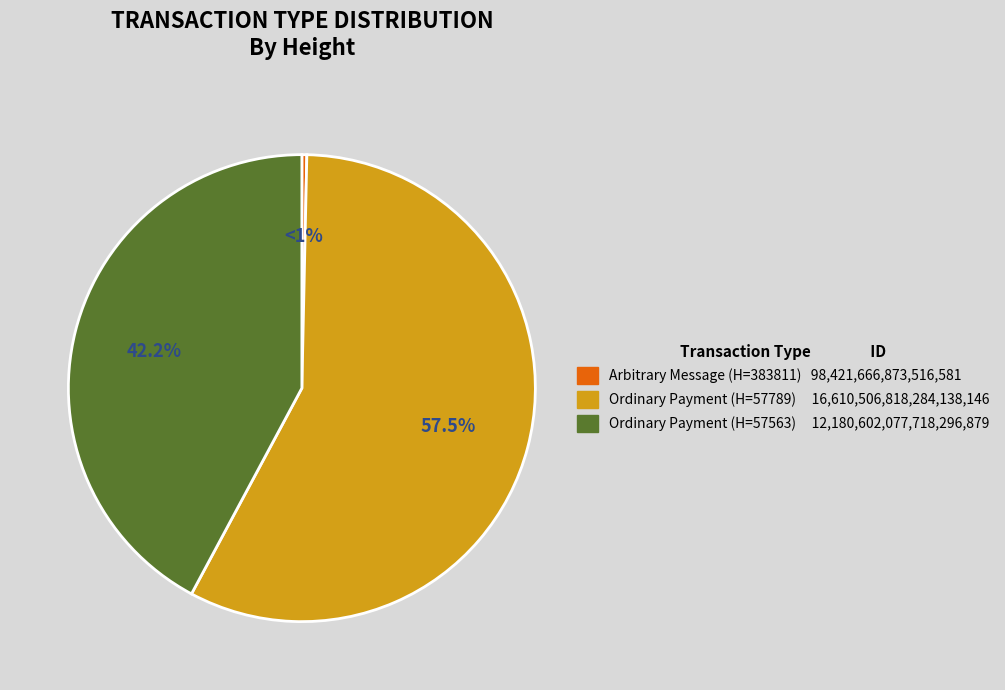

The Ordinary Payment (57789) slice represents 57% of the pie. True or false?

True